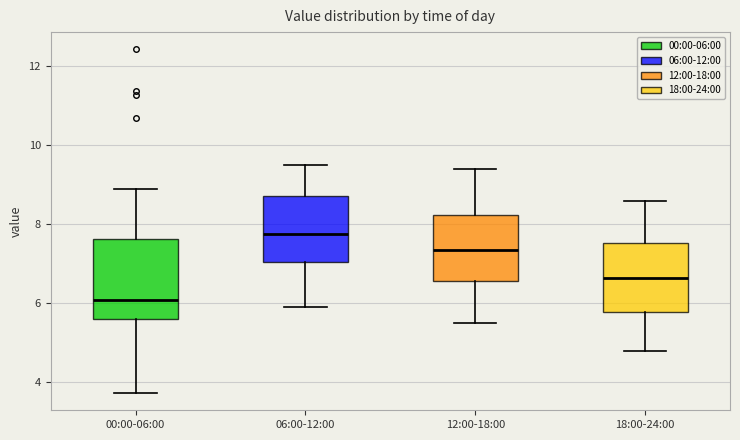

Reading left to right, transcribe this box plot: for each box, give where its median line is, the range the box spans, and where its two whiskers end, as read against the y-axis. The values are not printed on the chart, so give them approximately, as read against the axis.

00:00-06:00: median 6.0, box 5.6 to 7.6, whiskers 3.8 to 9.0
06:00-12:00: median 7.8, box 7.0 to 8.8, whiskers 6.0 to 9.6
12:00-18:00: median 7.4, box 6.6 to 8.2, whiskers 5.6 to 9.4
18:00-24:00: median 6.6, box 5.8 to 7.6, whiskers 4.8 to 8.6